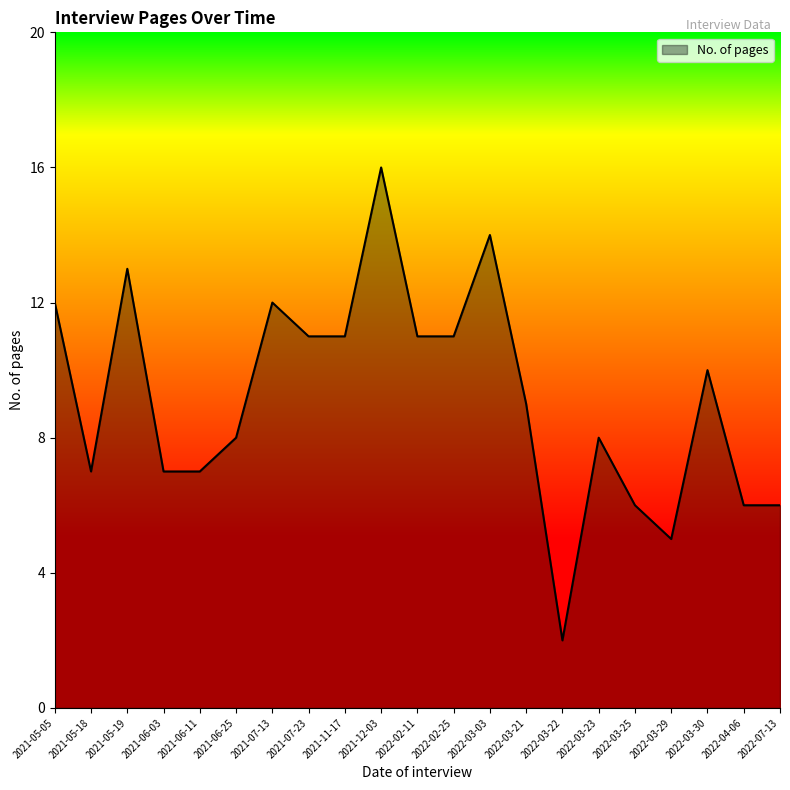

Between 2022-03-03 and 2021-06-03, which is larger?

2022-03-03